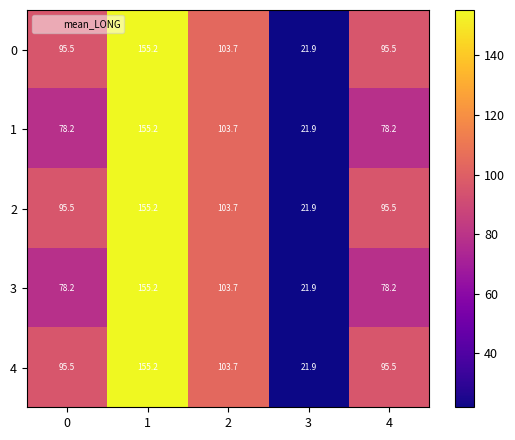

What is the sum of the 3 values at 4 and 3?

100.1